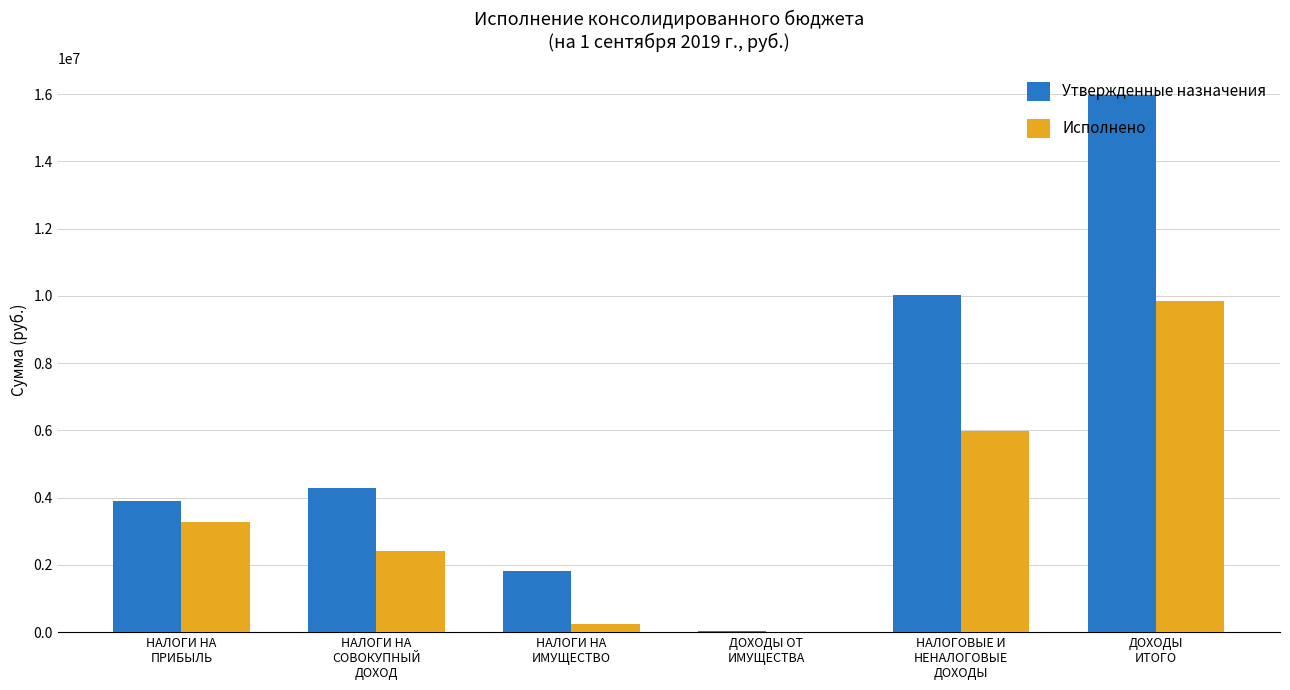

What is the greatest value displayed?

15964351.3